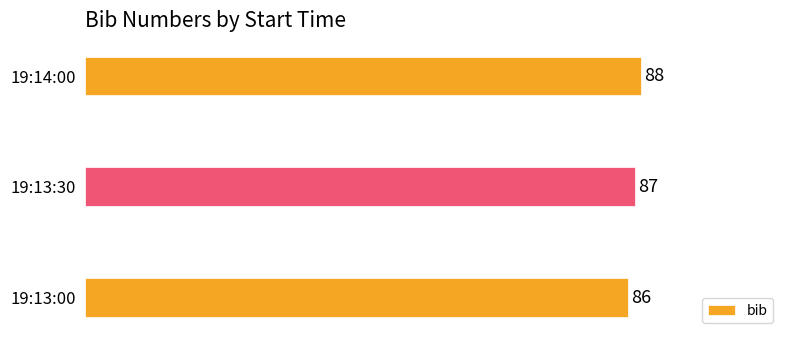

How many distinct data groups are displayed?

1